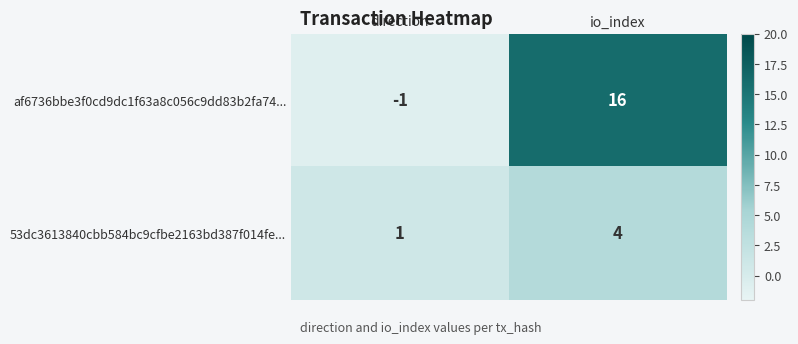

Reading left to right, what are all the values shown in this chart?

af6736bbe3f0cd9dc1f63a8c056c9dd83b2fa74...: -1	16
53dc3613840cbb584bc9cfbe2163bd387f014fe...: 1	4